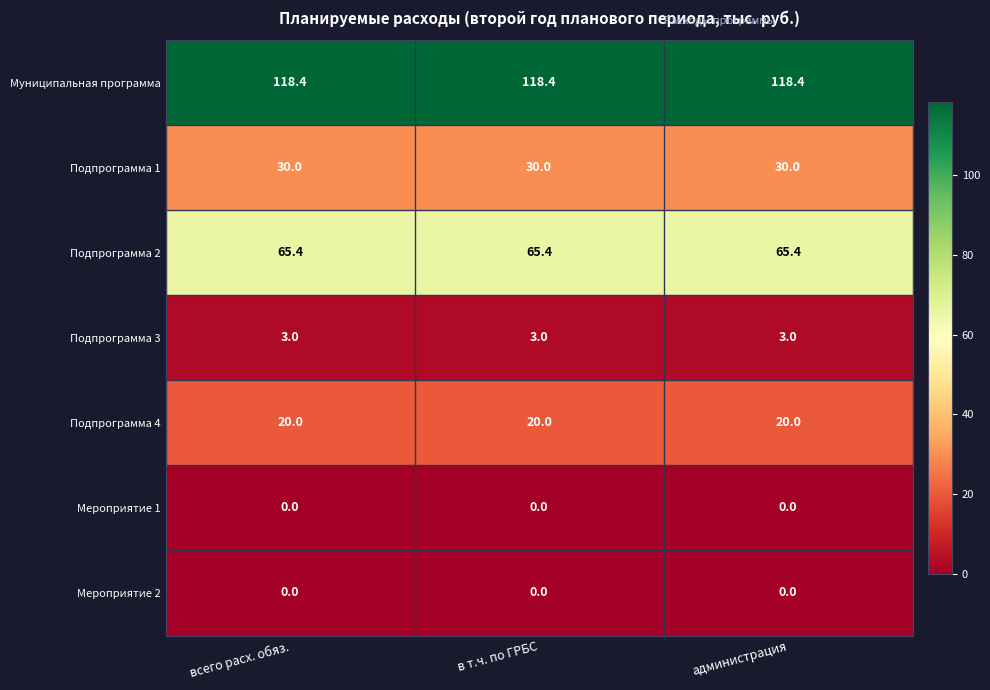

The value of Подпрограмма 1 at администрация is 30.0. True or false?

True